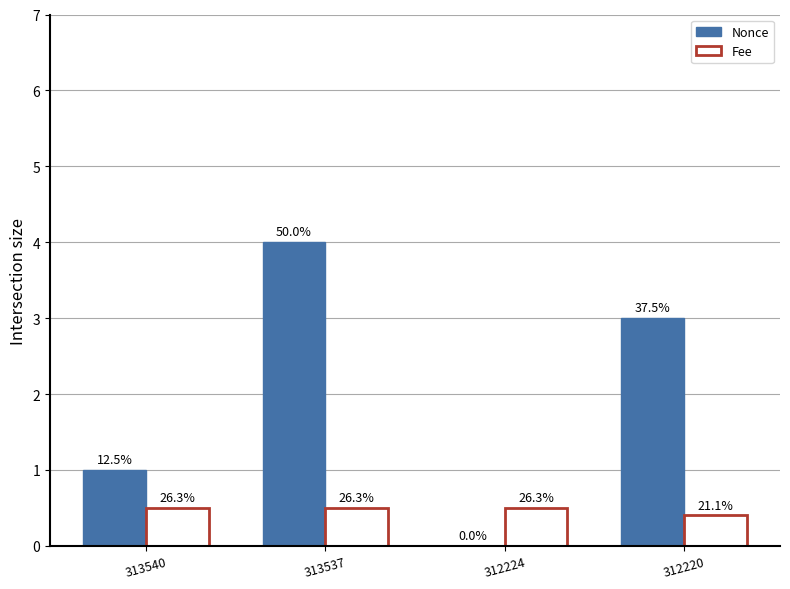

What are all the series names shown in the legend?

Nonce, Fee